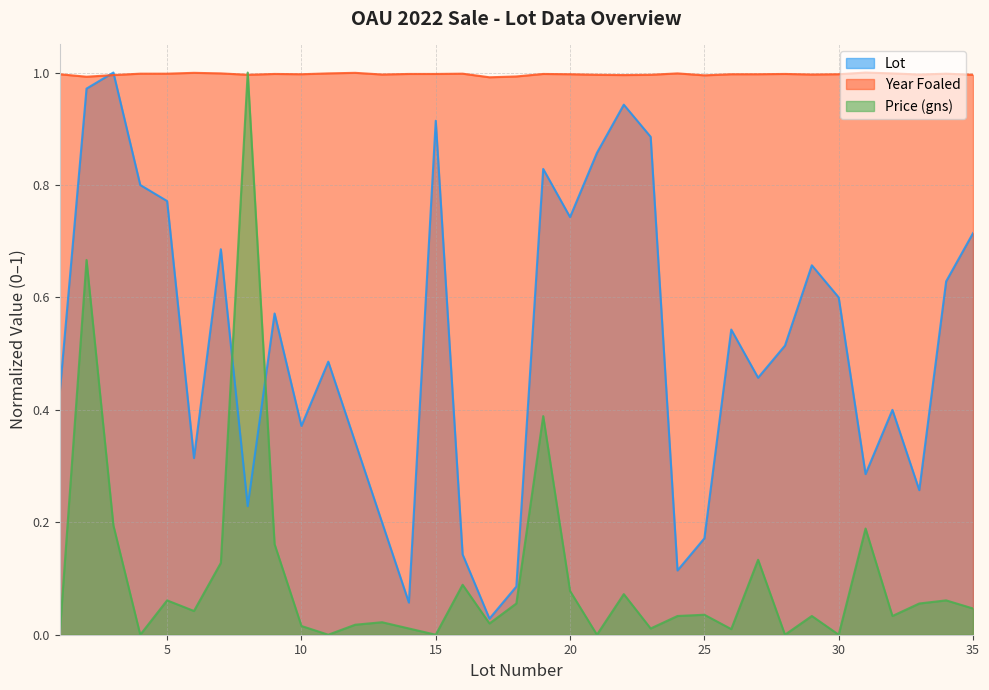

What is the value of the Year Foaled point at the 14th from the left?

1.0